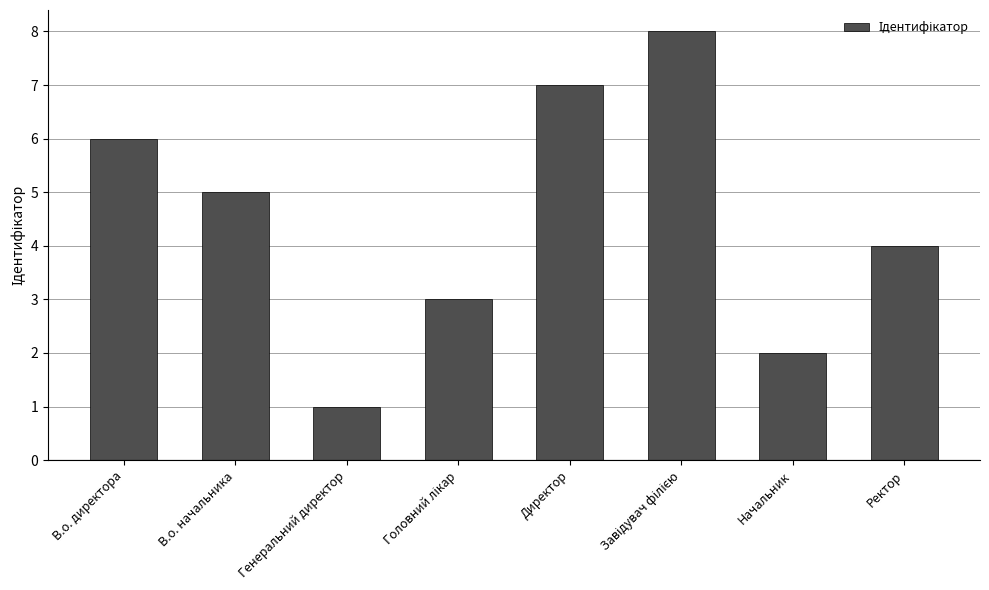

What is the change in value from Генеральний директор to Директор?

+6